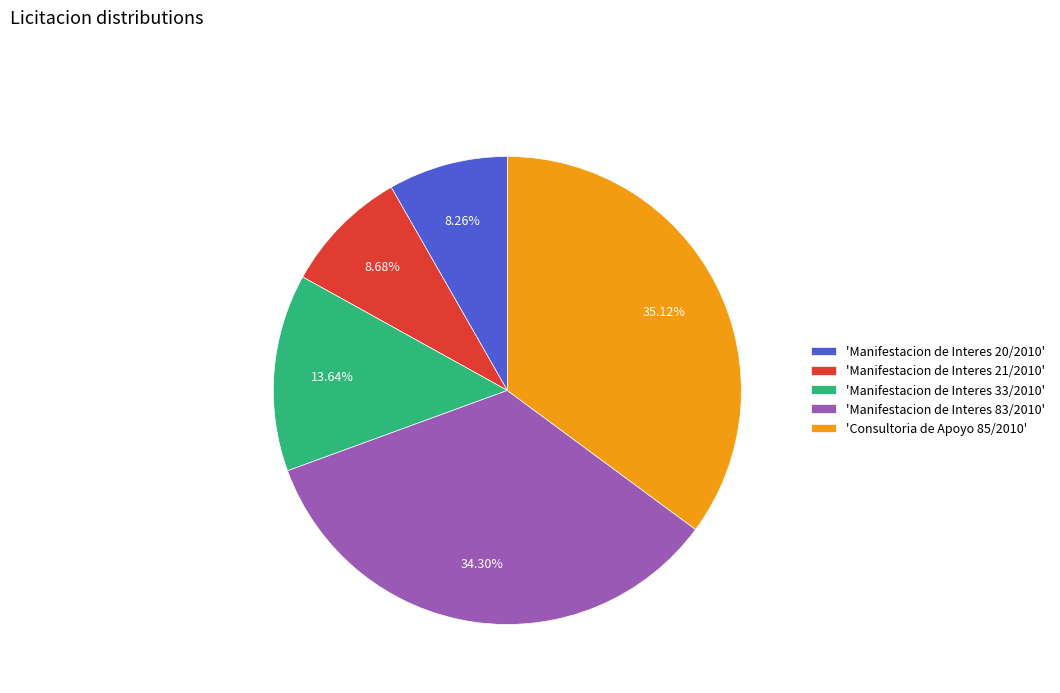

To the nearest percent, what is the average slice percentage?

20%